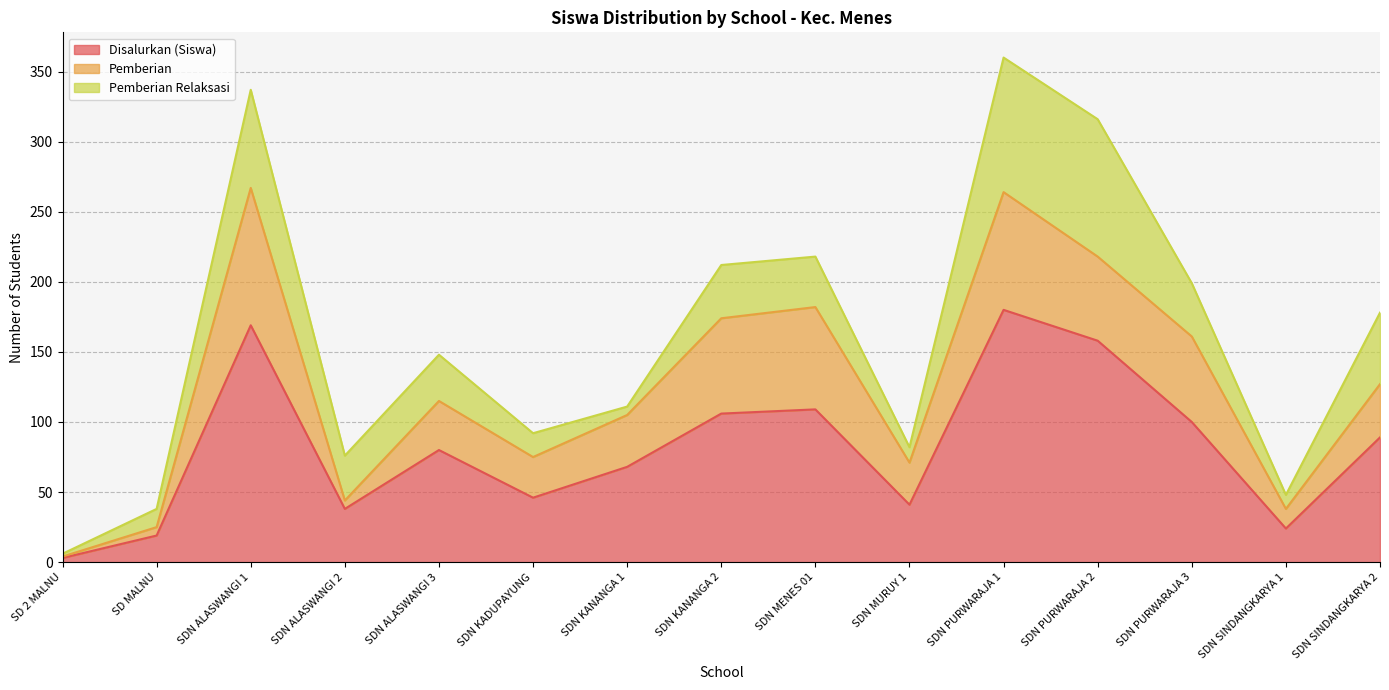

What is the label of the 1st point from the left?

SD 2 MALNU